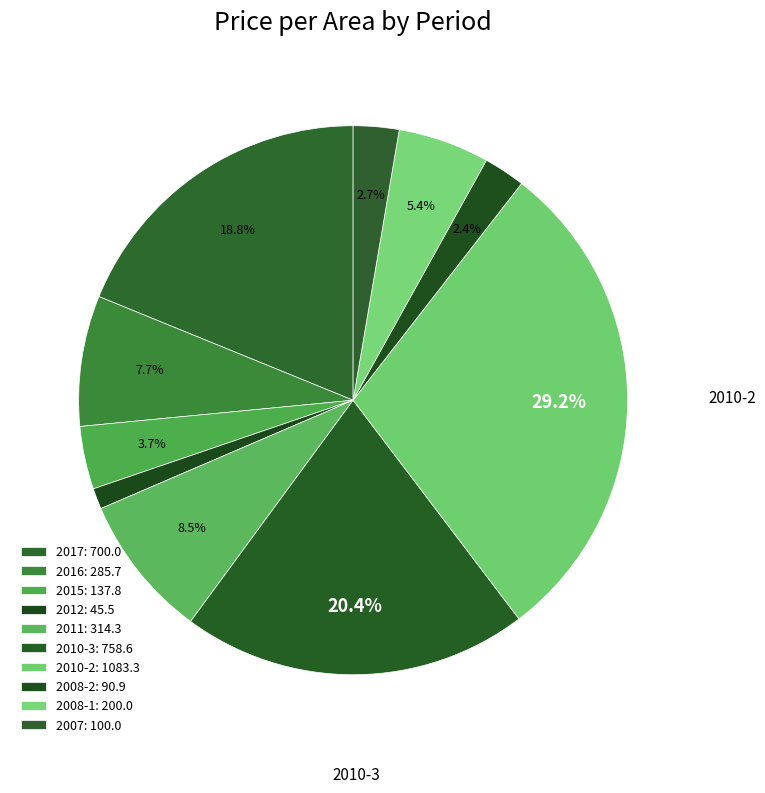

How many segments does this pie chart have?

10